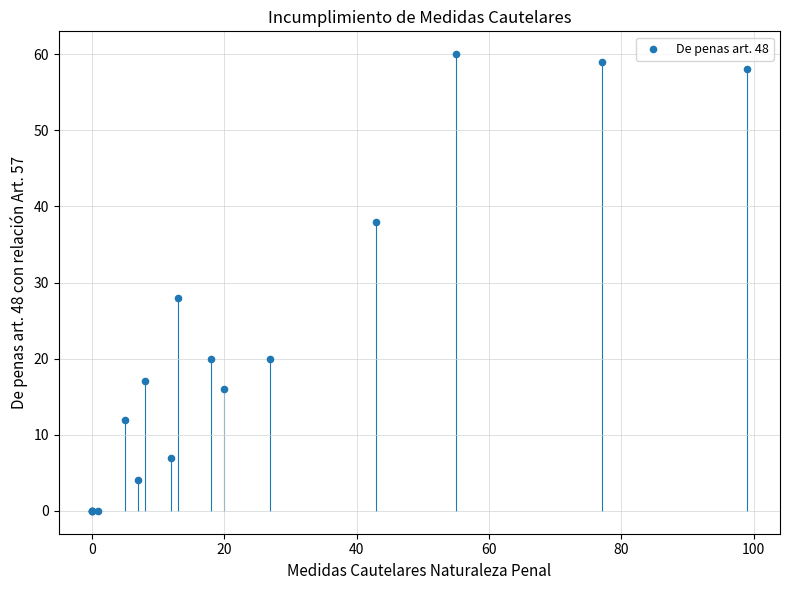

What Y value in the scatter plot is closest to 30?

28